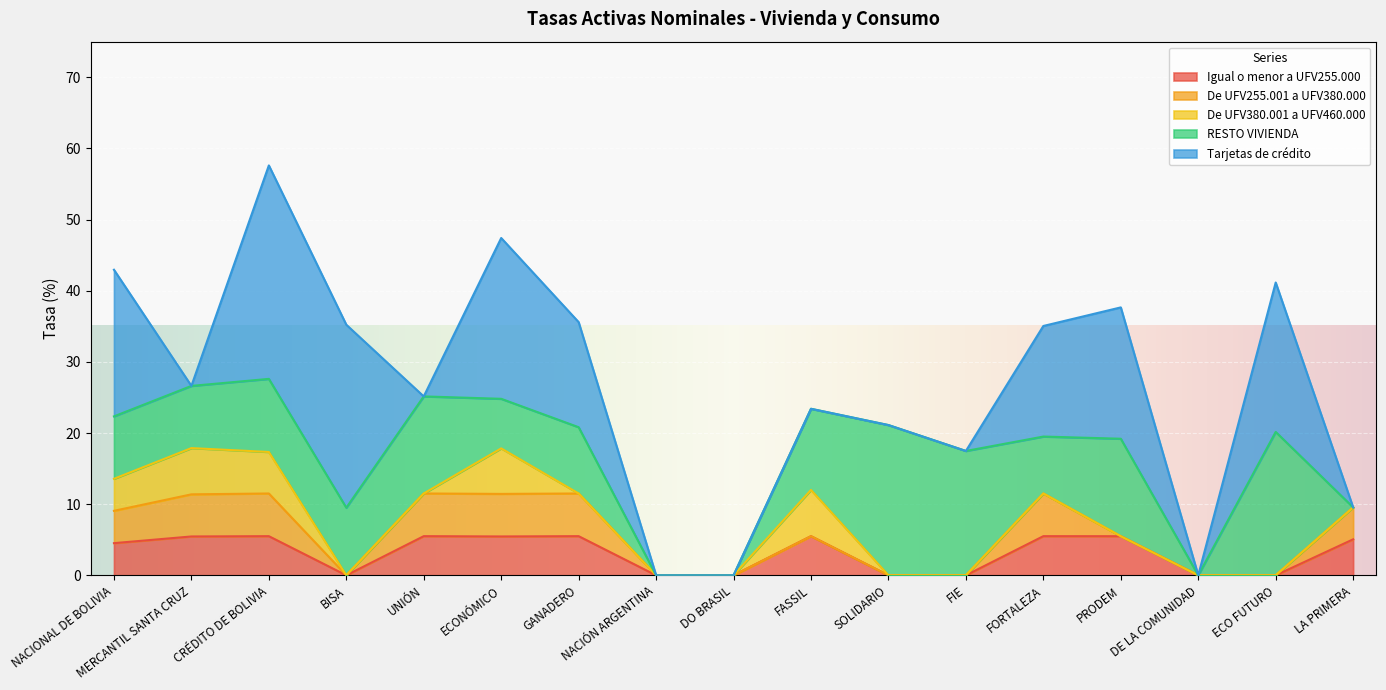

What is the maximum value for Igual o menor a UFV255.000?

5.5